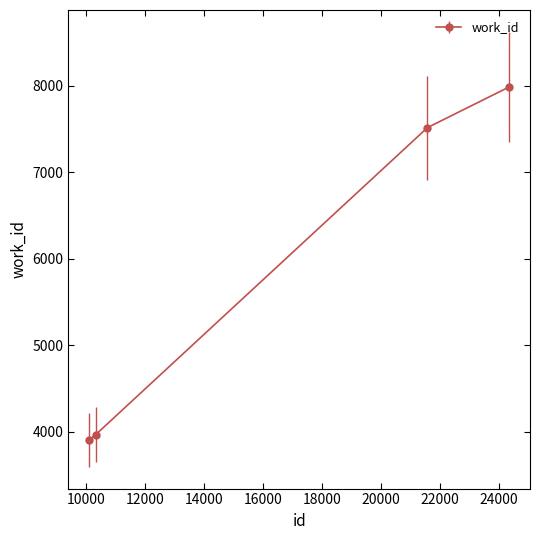

What is the difference between the second highest and second lowest values?

3549